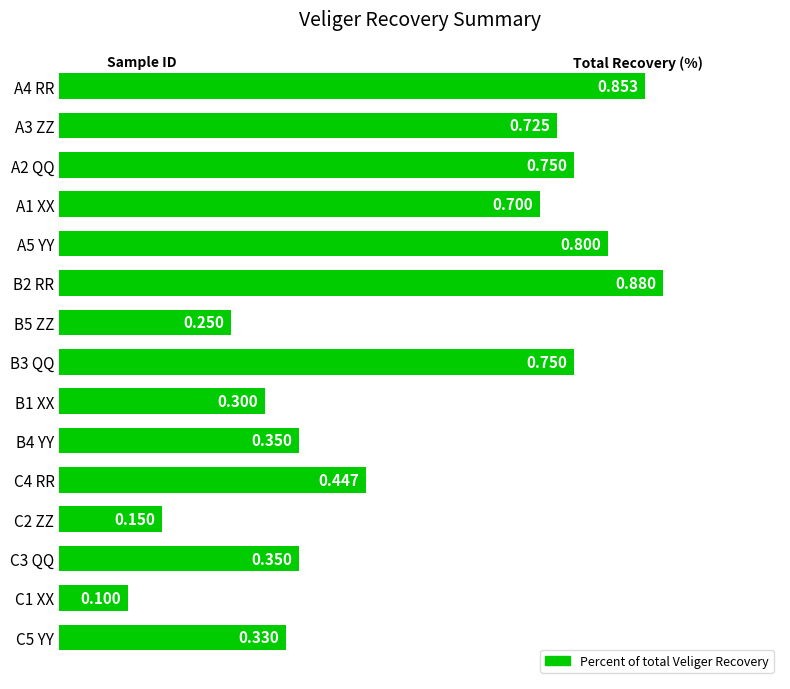

What is the sum of all values?

7.7